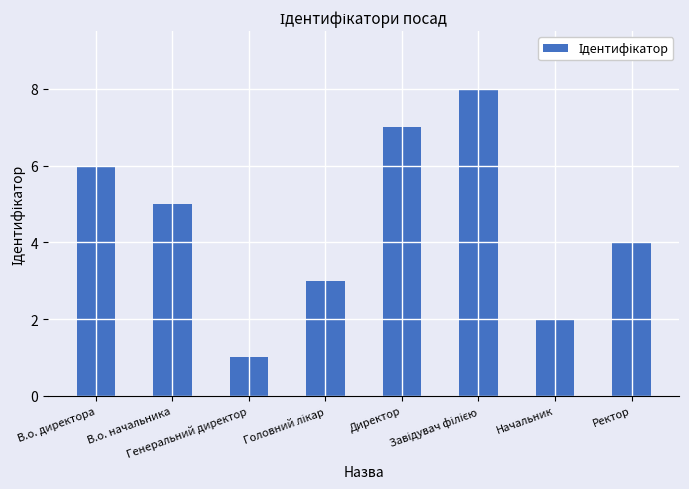

What is the label of the 2nd bar from the left?

В.о. начальника